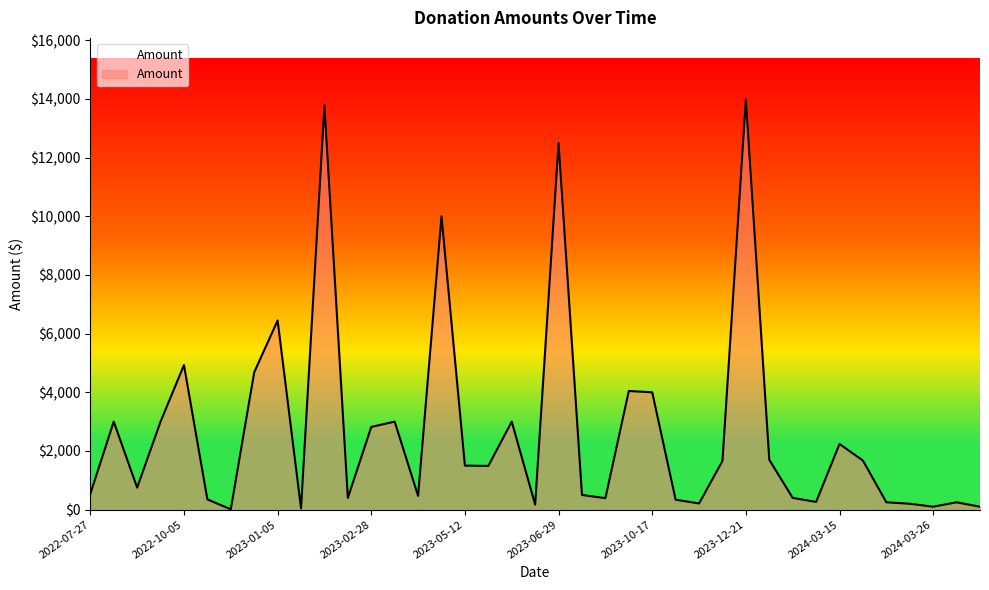

What is the maximum value shown in the chart?

13984.0